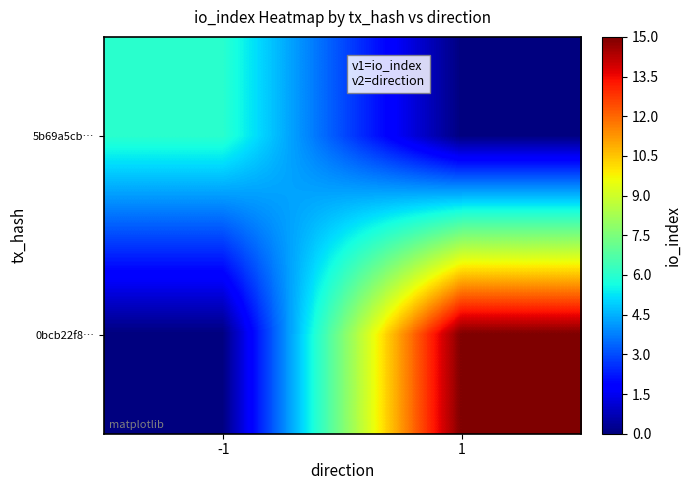

Reading left to right, transcribe all the data shown in this chart.

5b69a5cb…: -1=6	1=0
0bcb22f8…: -1=0	1=15